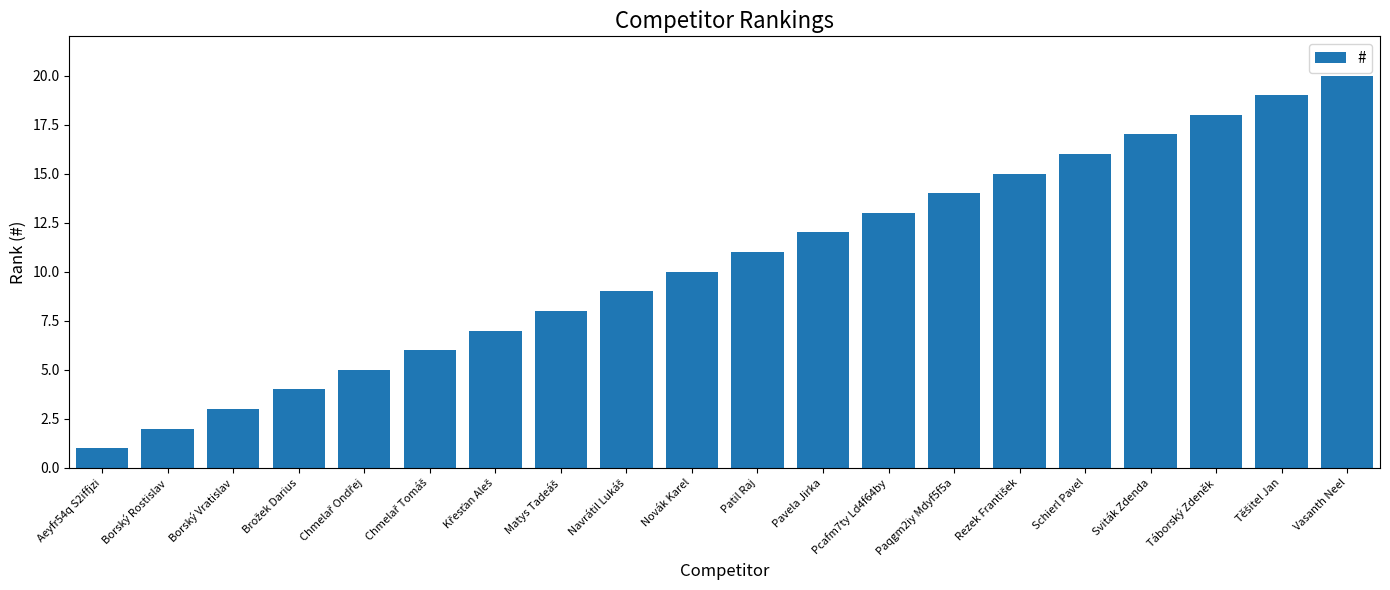

What is the difference between the maximum and minimum values?

19